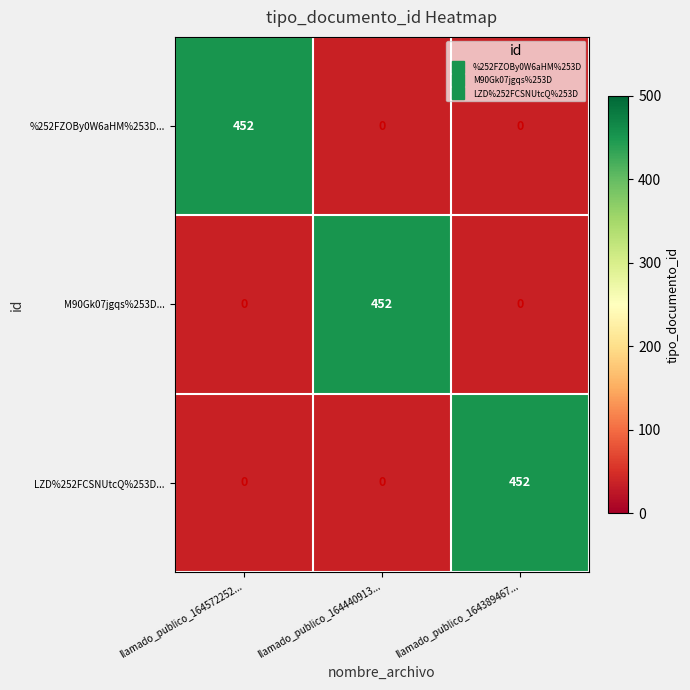

Rank the series by their average value, from lowest to highest.

%252FZOBy0W6aHM%253D..., M90Gk07jgqs%253D..., LZD%252FCSNUtcQ%253D...